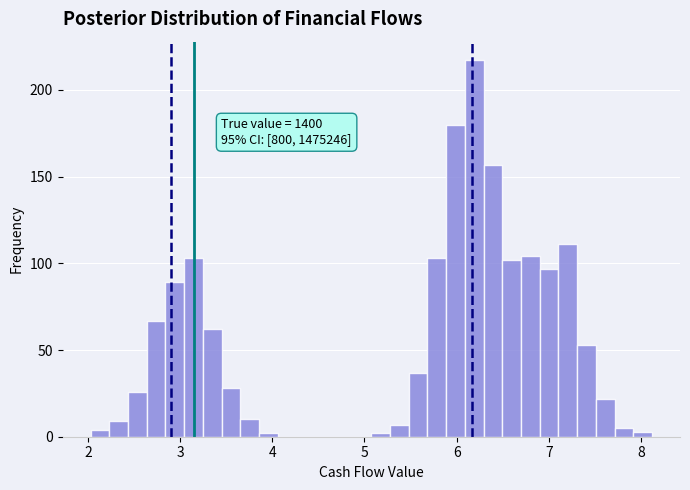

Read against the x-axis, roughly where is the centre of the tallest bar?

6.2